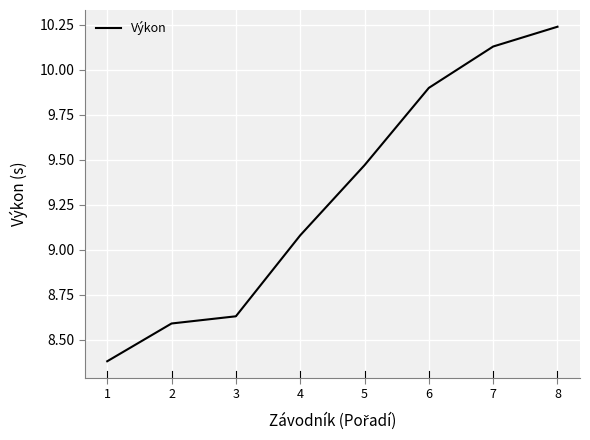

List the labels in order of value, largest first.

8, 7, 6, 5, 4, 3, 2, 1